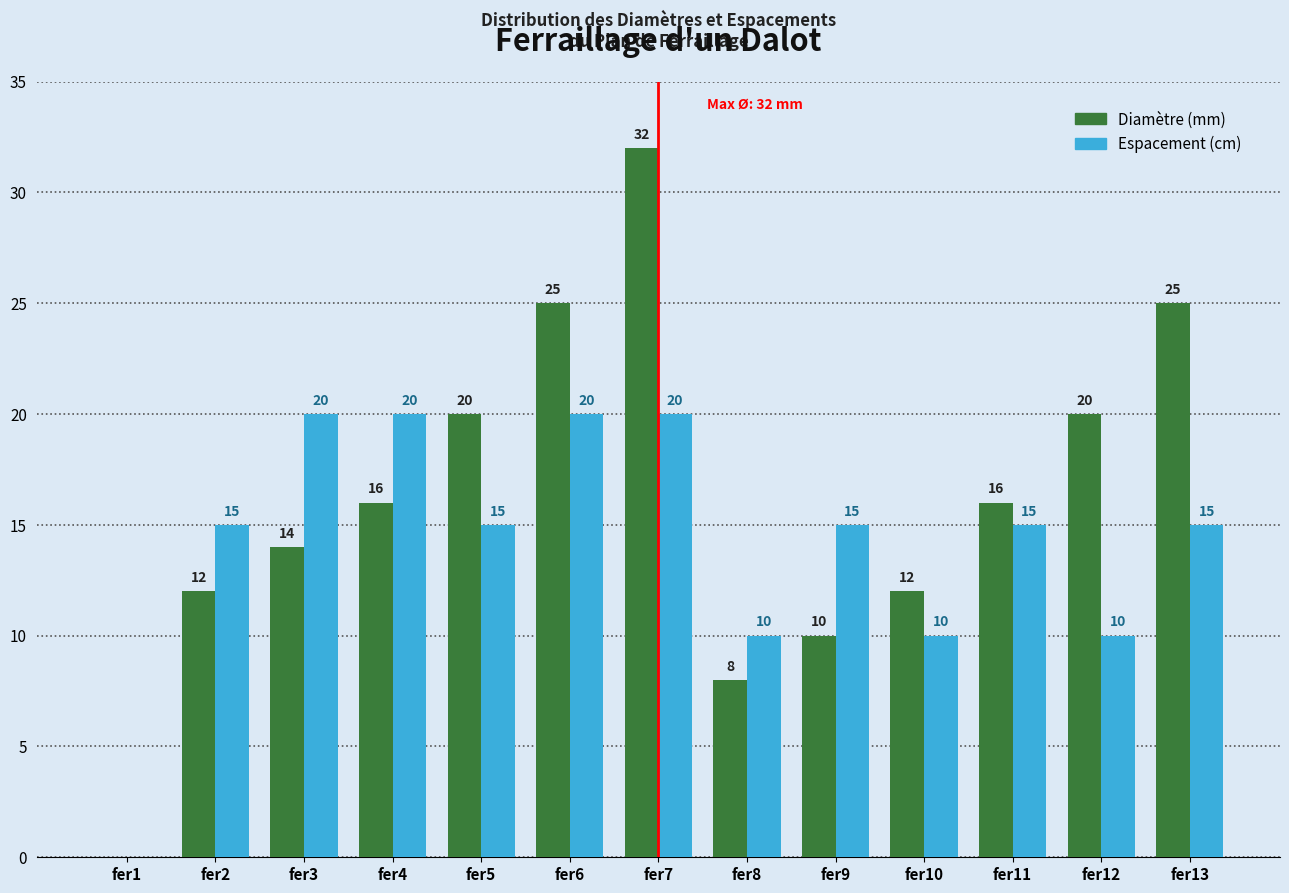

Reading left to right, extract all data points from this chart.

Diamètre (mm): fer1=0	fer2=12	fer3=14	fer4=16	fer5=20	fer6=25	fer7=32	fer8=8	fer9=10	fer10=12	fer11=16	fer12=20	fer13=25
Espacement (cm): fer1=0	fer2=15	fer3=20	fer4=20	fer5=15	fer6=20	fer7=20	fer8=10	fer9=15	fer10=10	fer11=15	fer12=10	fer13=15